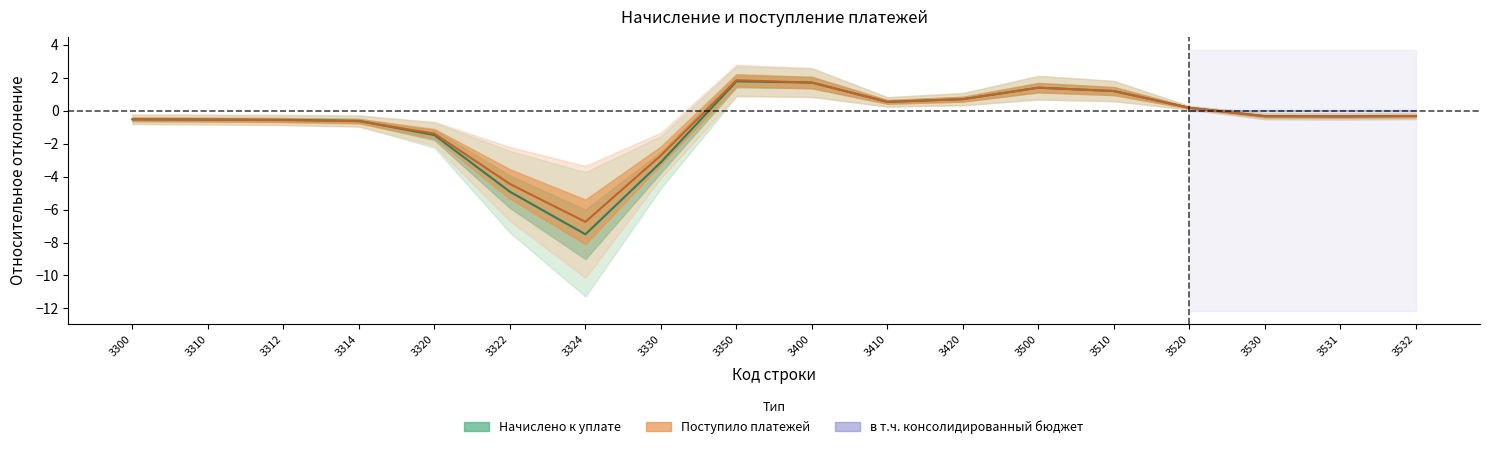

After their last crossing, which series has the higher values: Начислено к уплате or Поступило платежей?

Поступило платежей